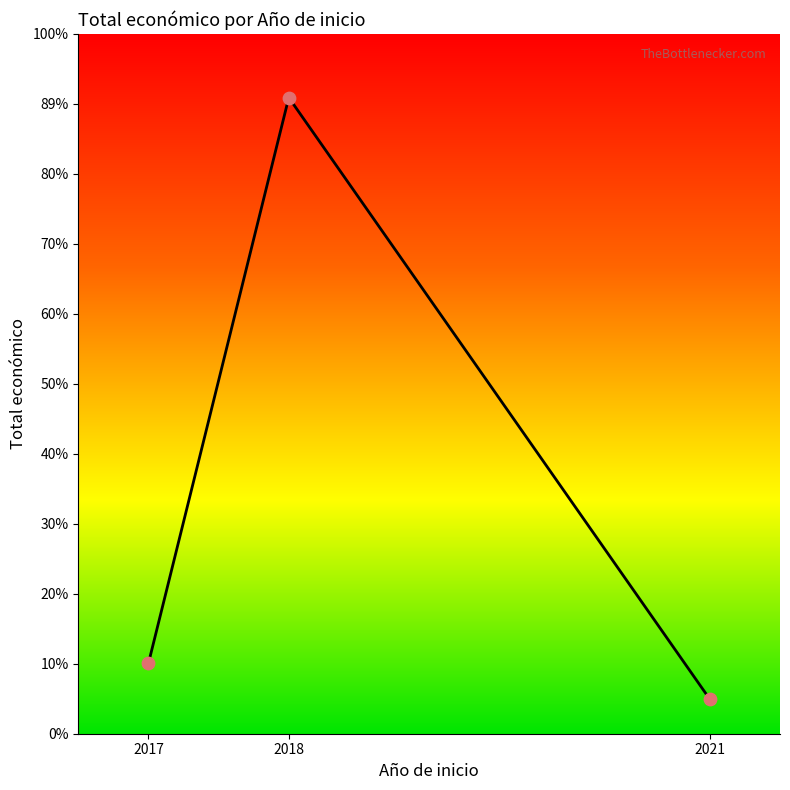

Between 2017 and 2018, which is larger?

2018